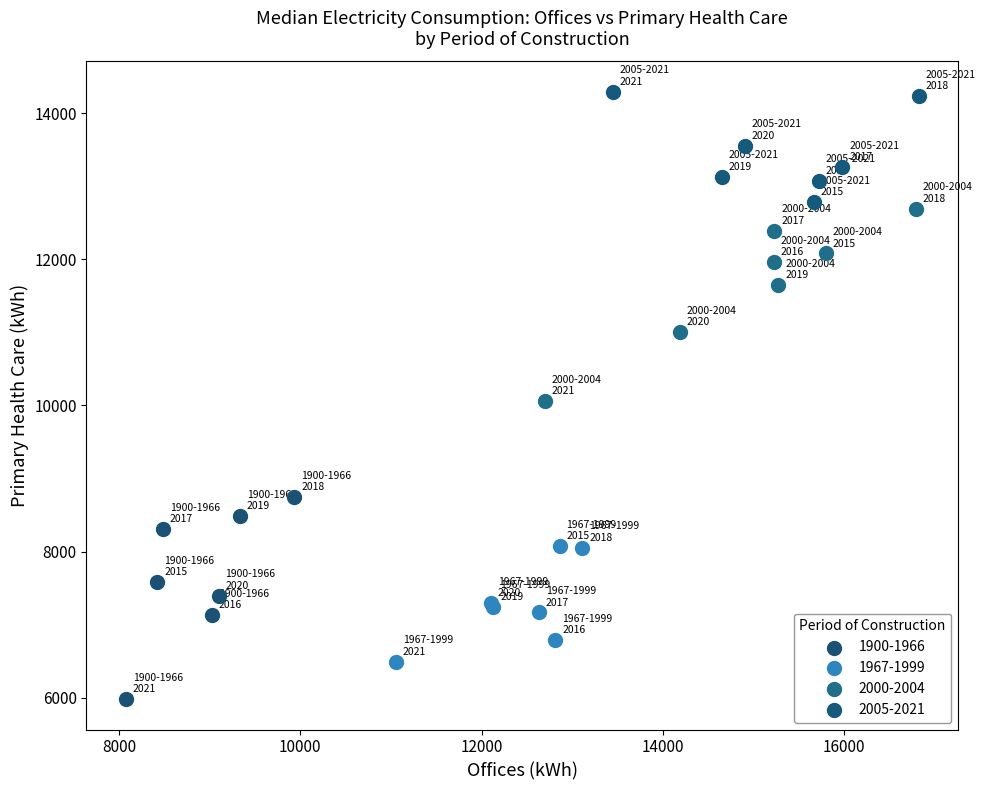

What are all the series names shown in the legend?

1900-1966, 1967-1999, 2000-2004, 2005-2021